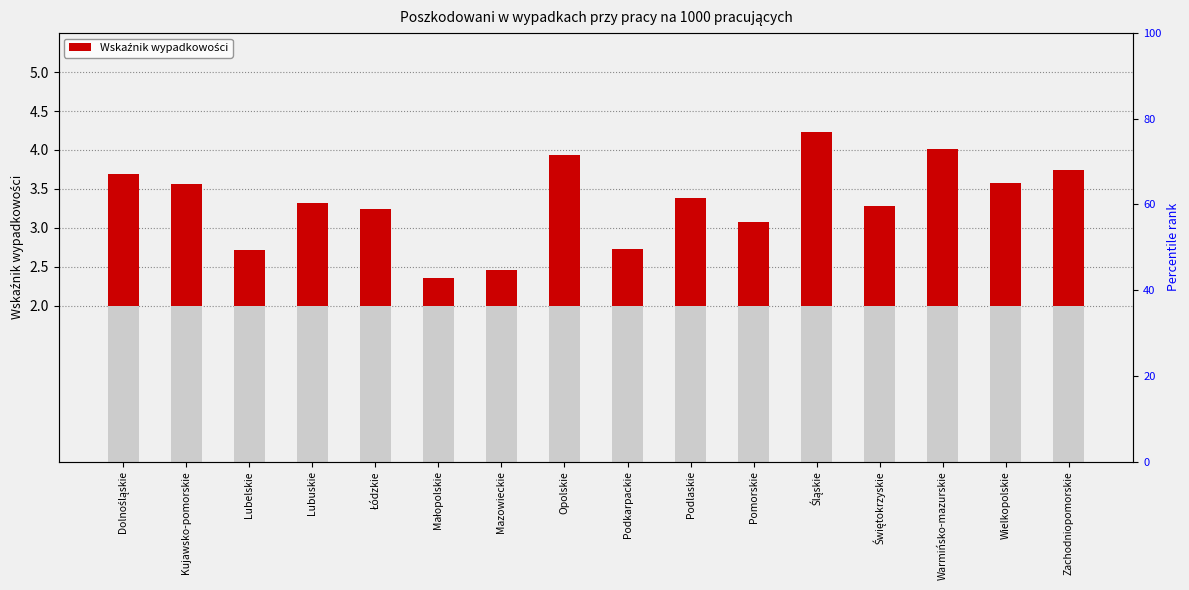

Rank the categories by value from highest to lowest.

Śląskie, Warmińsko-mazurskie, Opolskie, Zachodniopomorskie, Dolnośląskie, Wielkopolskie, Kujawsko-pomorskie, Podlaskie, Lubuskie, Świętokrzyskie, Łódzkie, Pomorskie, Podkarpackie, Lubelskie, Mazowieckie, Małopolskie